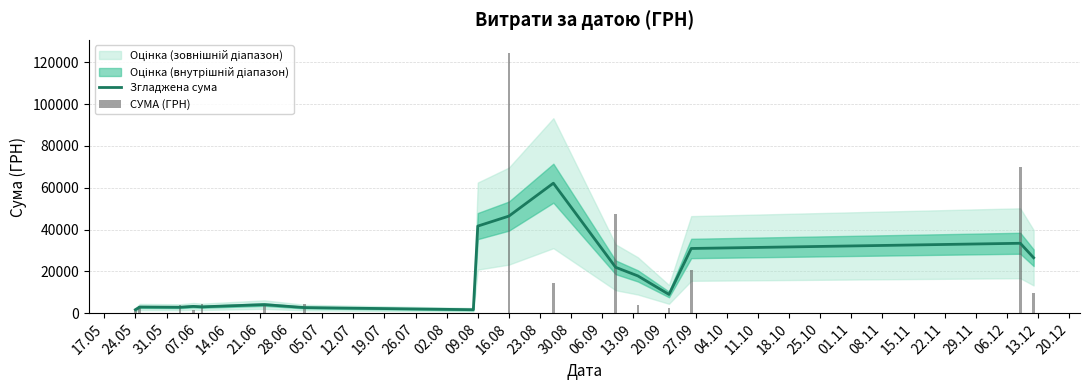

Is it true that Згладжена сума equals 4973.4 at 07.06?

False